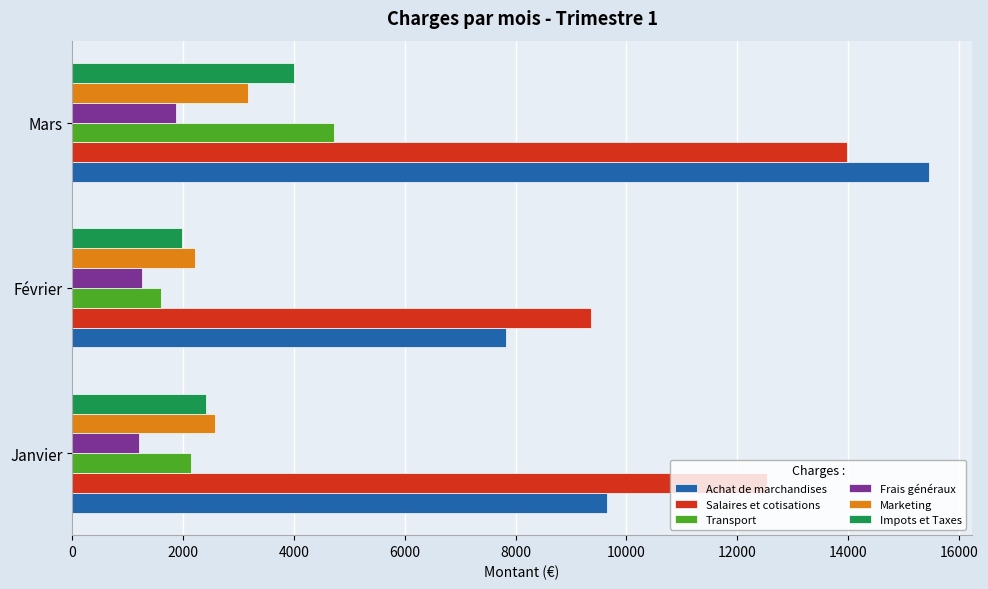

Is the value of Achat de marchandises at Février greater than the value of Marketing at Mars?

Yes